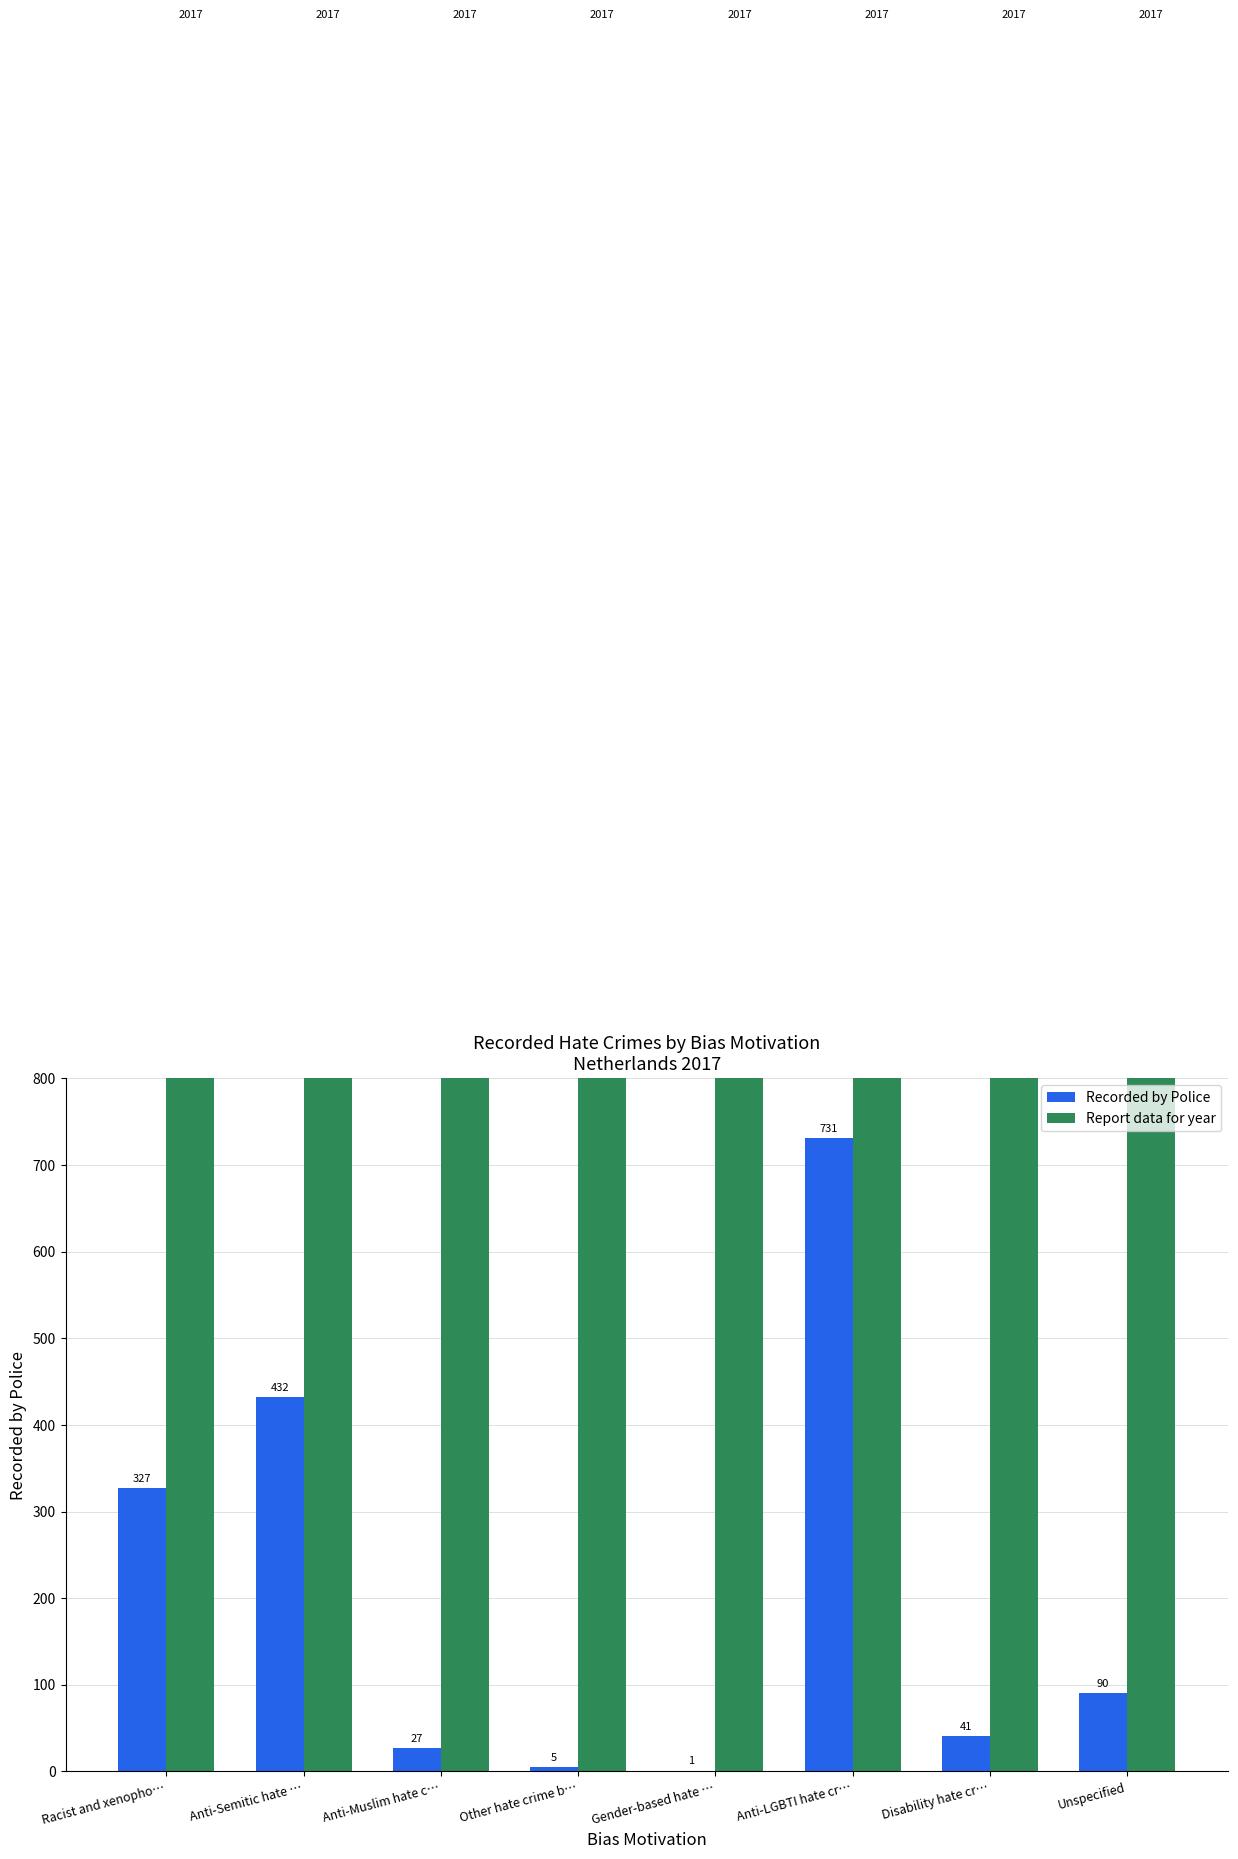

Which series has the largest range (max minus min)?

Recorded by Police